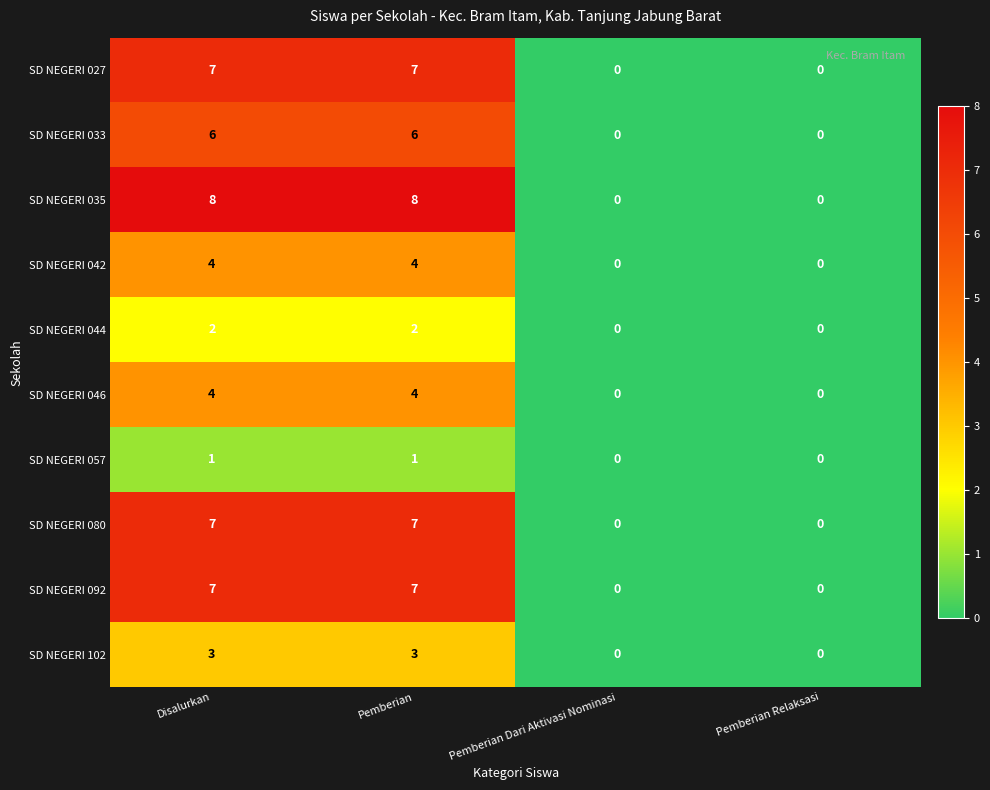

What is the maximum value shown in the chart?

8